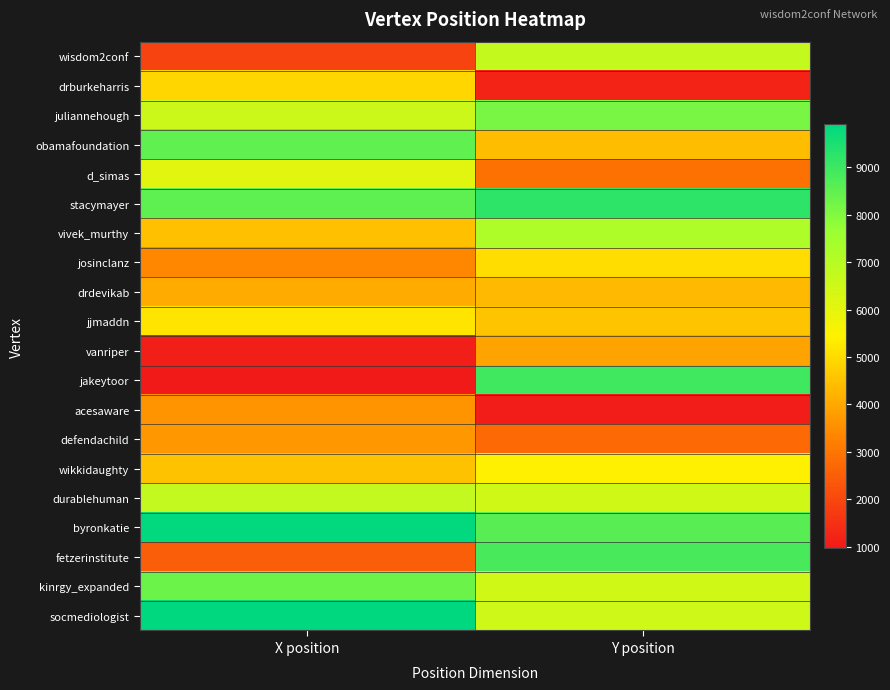

Which series has the largest range (max minus min)?

jakeytoor